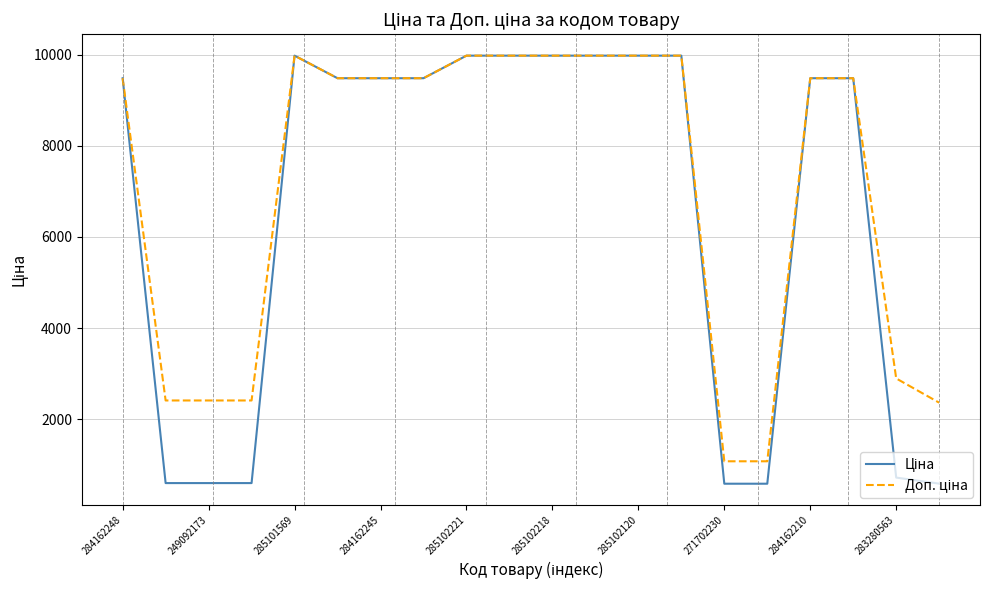

What is the maximum value shown in the chart?

9975.0